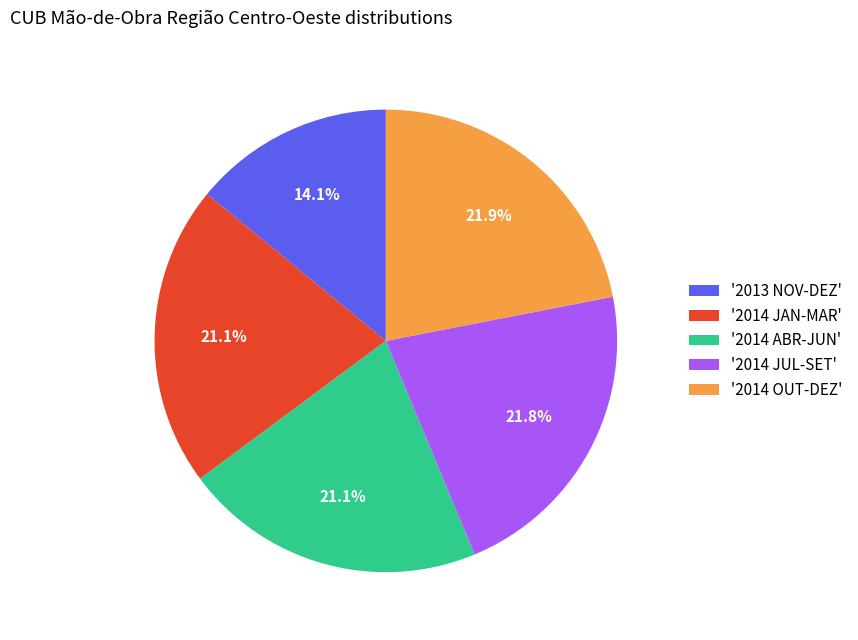

Is there a majority slice in this chart?

No